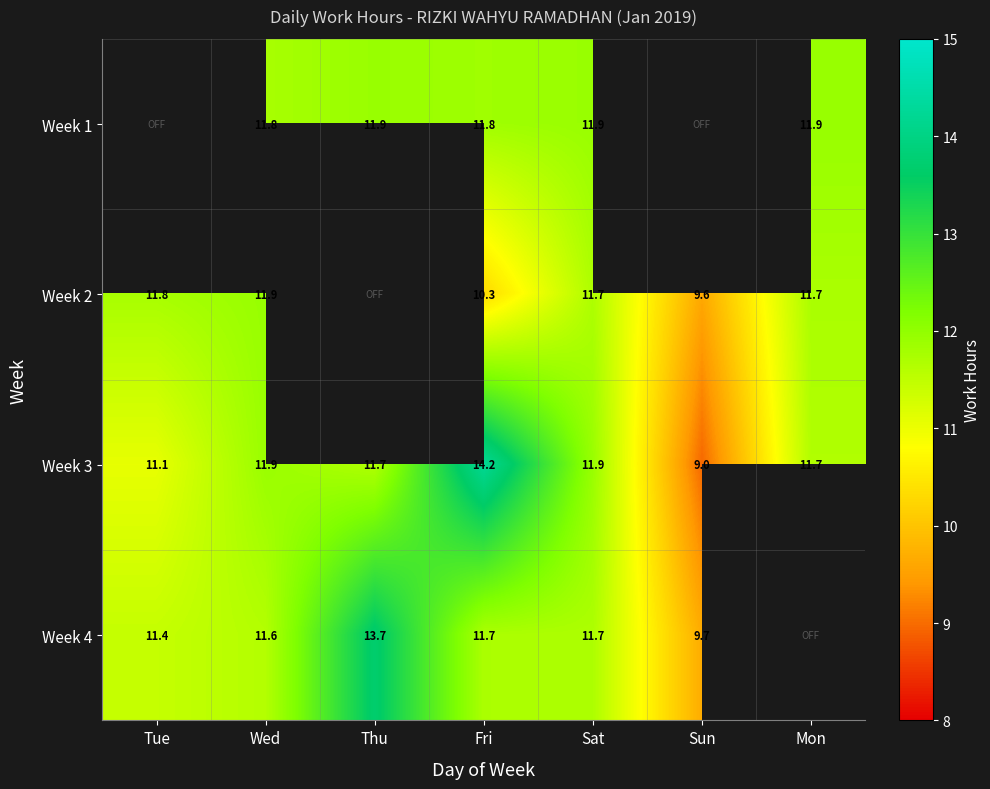

How many values in the Week 3 series exceed 11?

6